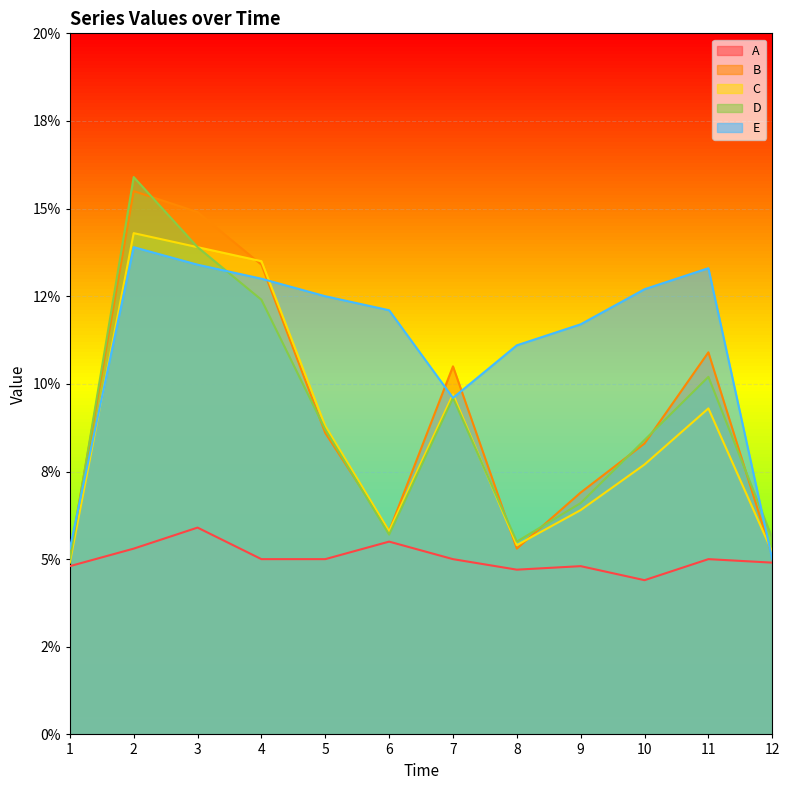

What is the approximate value of E at 2?

0.1